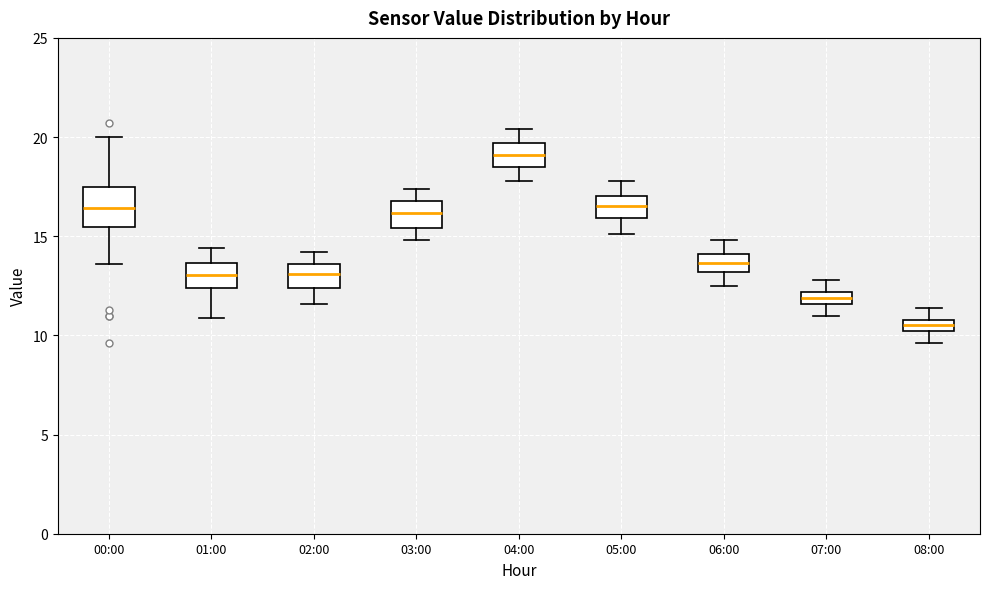

Which box has the lowest median line?

08:00